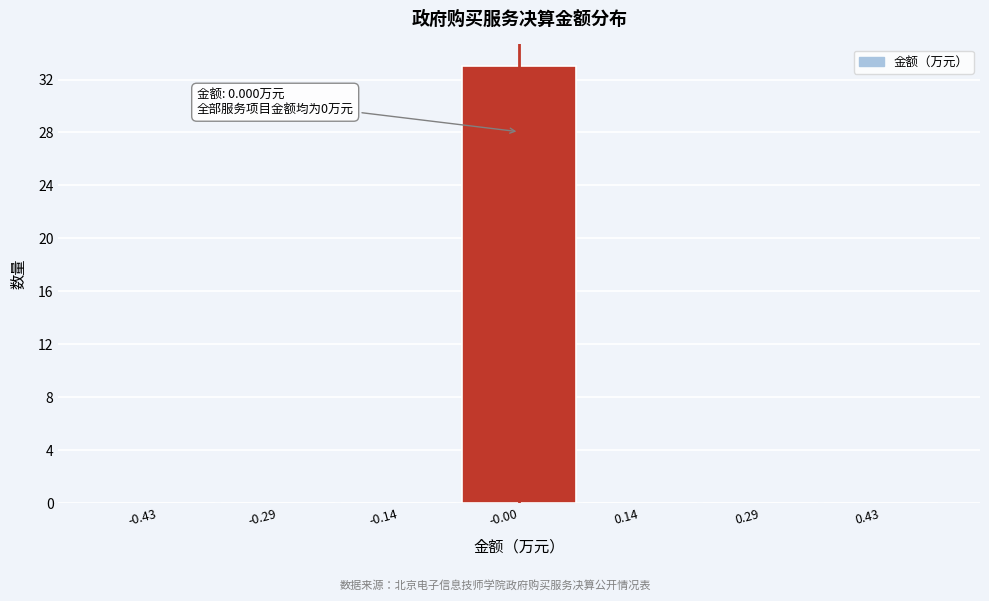

Which range on the x-axis has the tallest bar?

-0.08 to 0.08